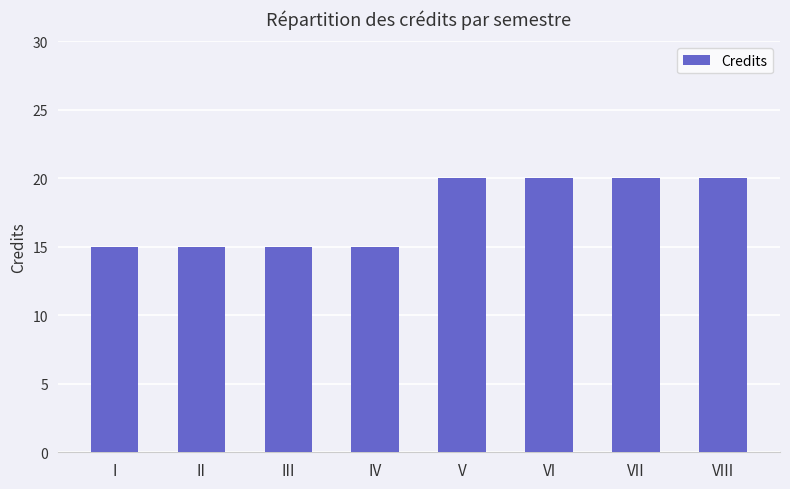

Reading left to right, what are all the values shown in this chart?

I=15	II=15	III=15	IV=15	V=20	VI=20	VII=20	VIII=20